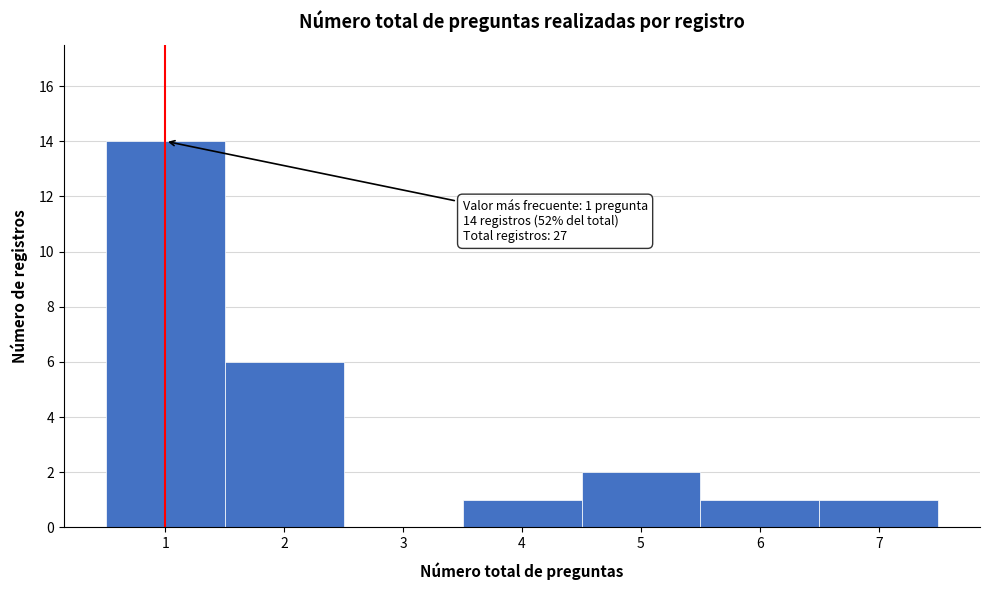

Over which range of the x-axis is the bar tallest?

0.5 to 1.5